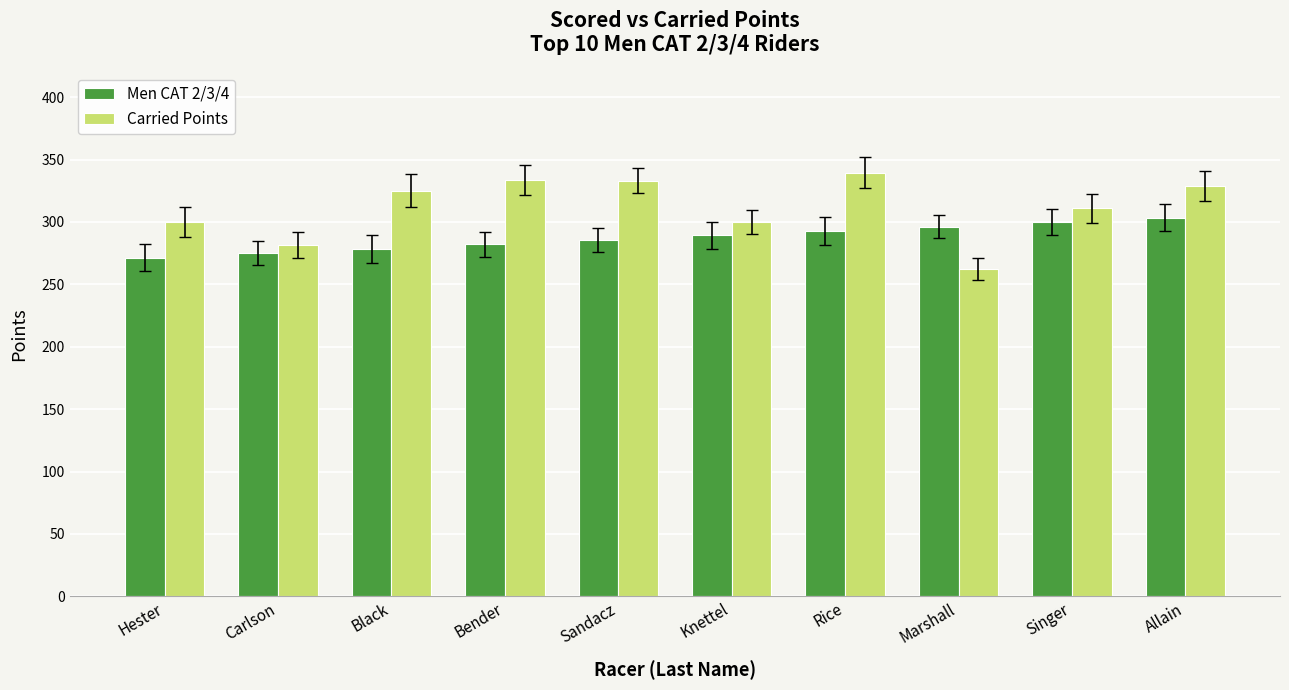

The value of Carried Points at Allain is 328.7. True or false?

True